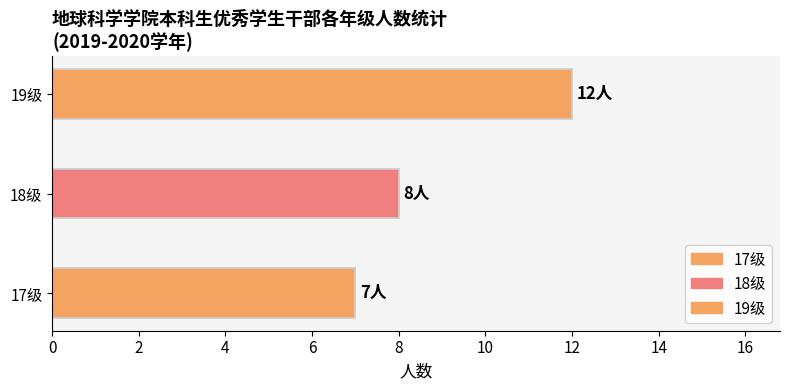

Rank the categories by value from lowest to highest.

17级, 18级, 19级